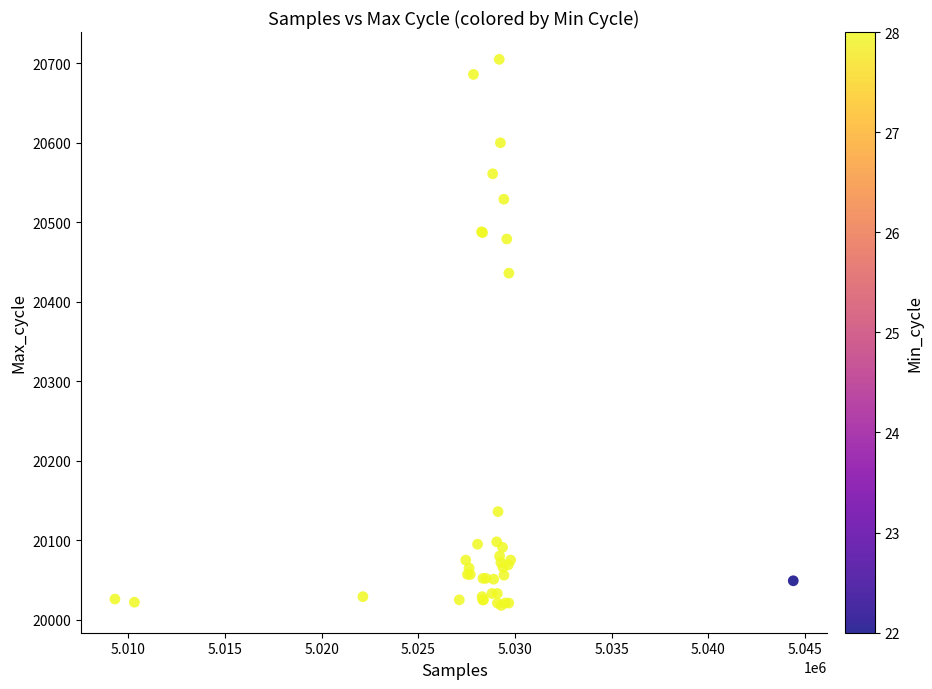

What Y value in the scatter plot is closest to 20361?

20436